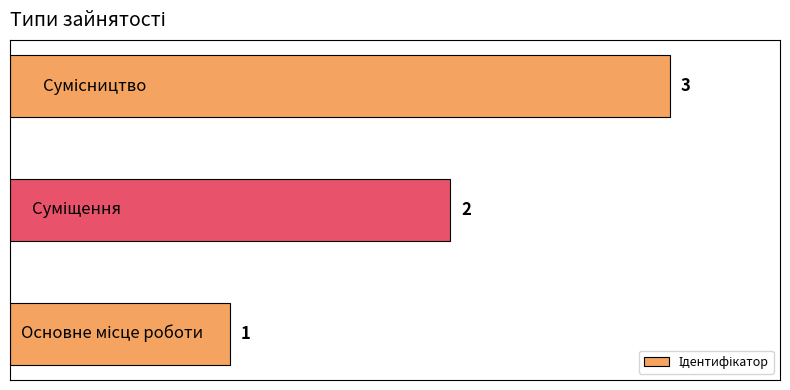

What is the minimum value shown in the chart?

1